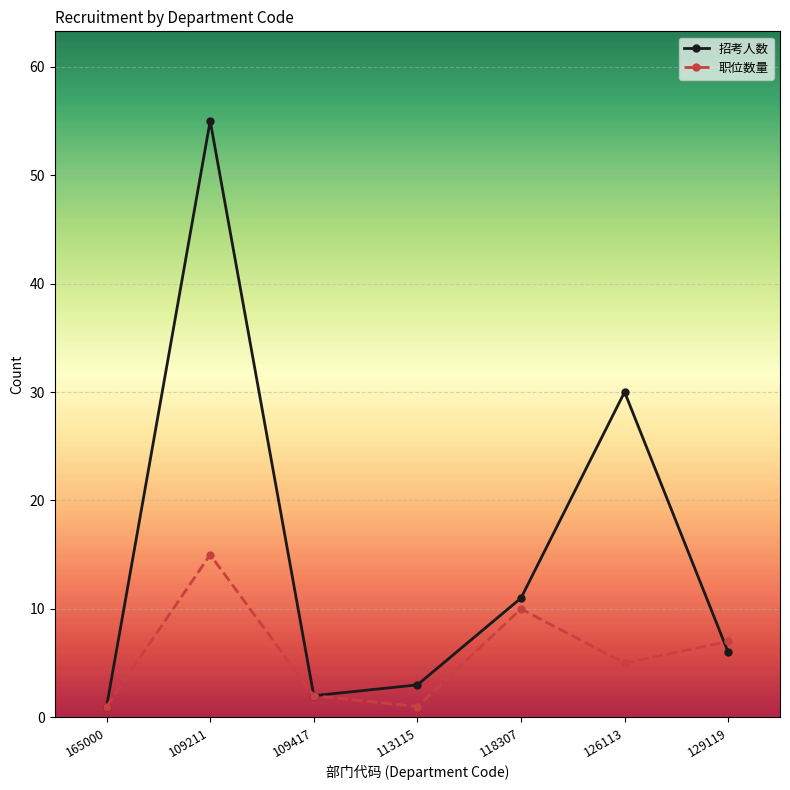

Reading left to right, transcribe all the data shown in this chart.

招考人数: 165000=1	109211=55	109417=2	113115=3	118307=11	126113=30	129119=6
职位数量: 165000=1	109211=15	109417=2	113115=1	118307=10	126113=5	129119=7